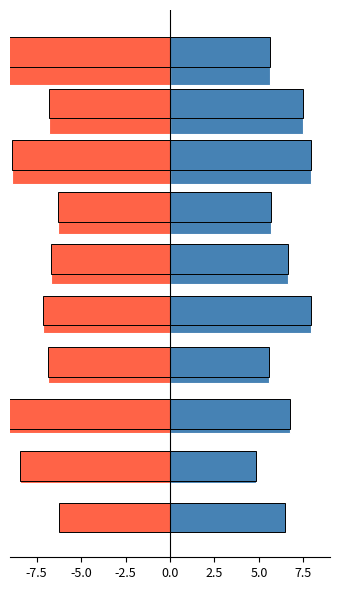

How many distinct data groups are displayed?

2